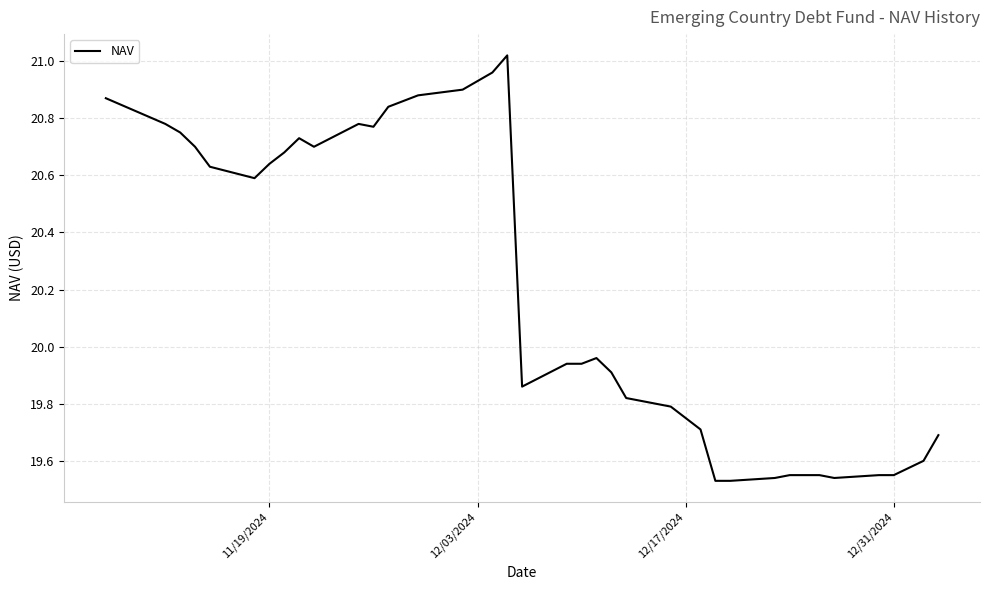

What is the difference between the maximum and minimum values?

1.5